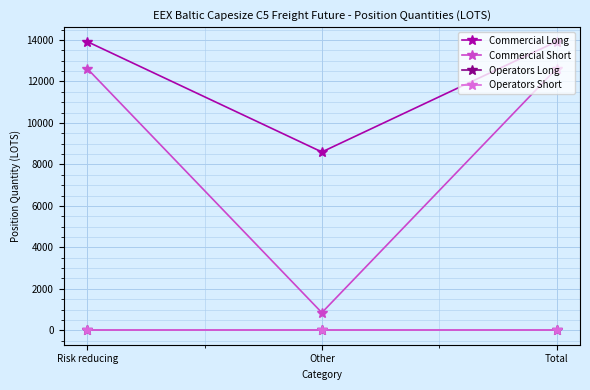

How many lines are shown in the chart?

4